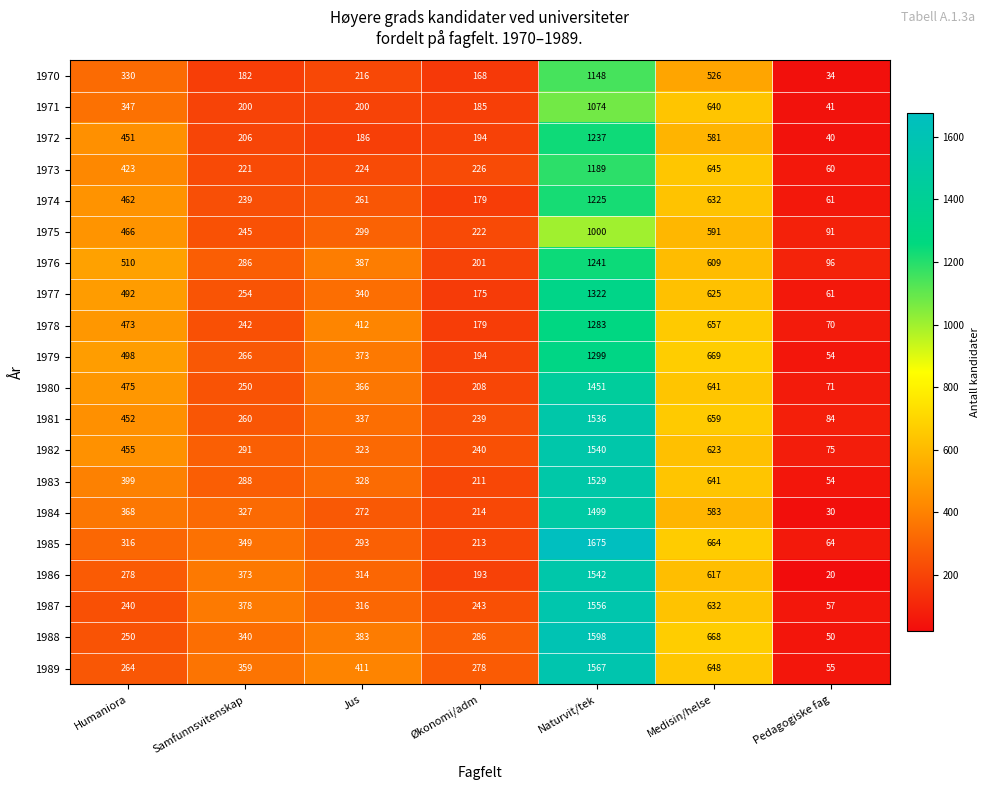

What is the difference between the maximum and minimum values in the 1979 series?

1245